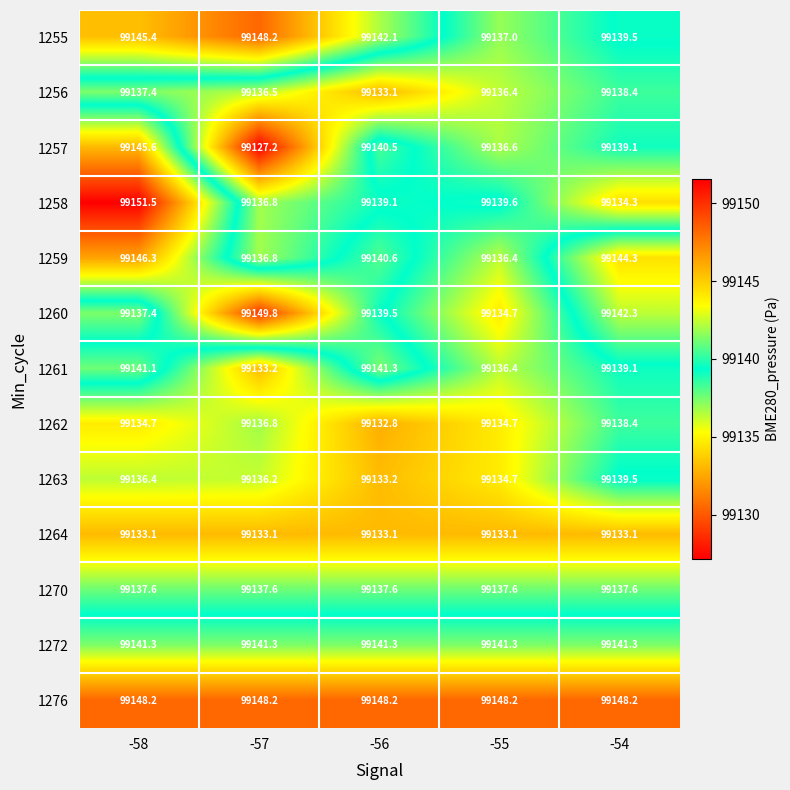

What value does the 1264 series have at -55?

99133.1